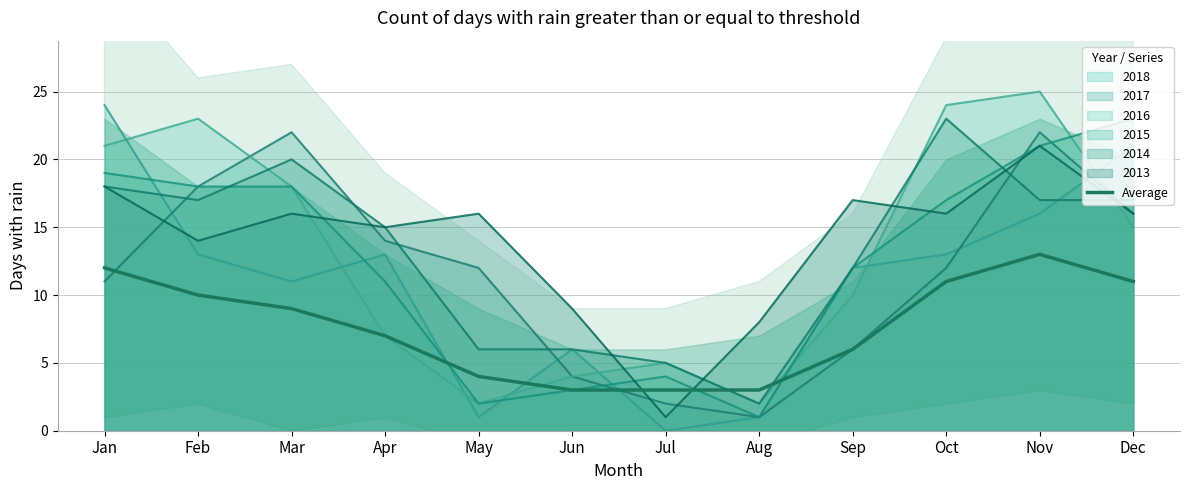

Does the chart display data point markers on the line(s)?

No